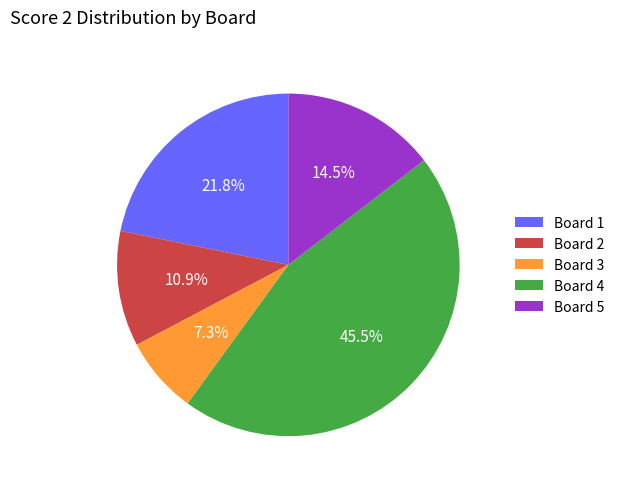

How many slices are in this pie chart?

5